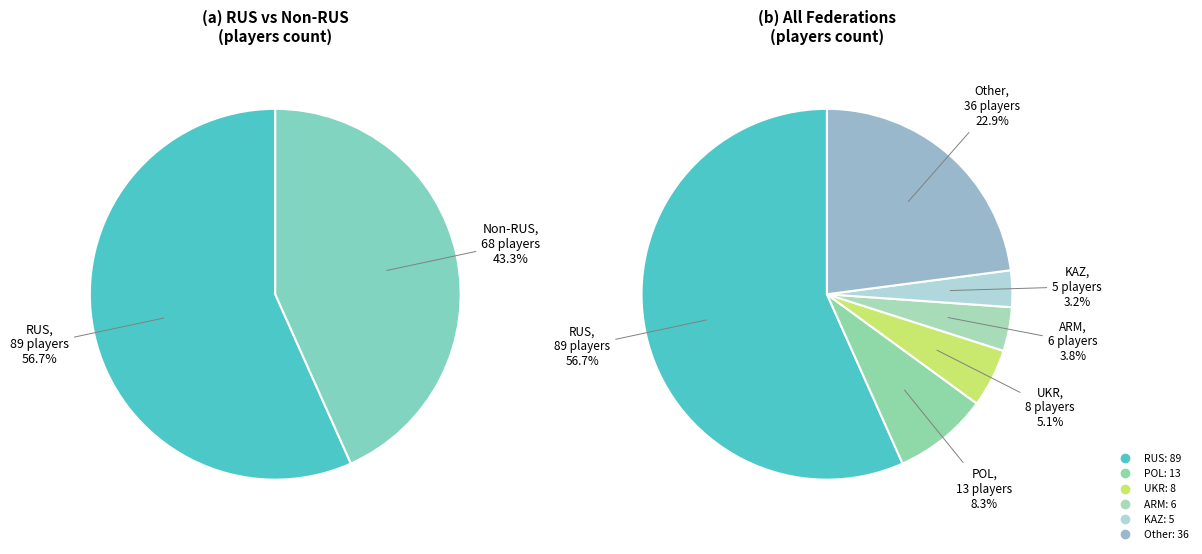

What percentage is the UKR slice, to the nearest percent?

5%